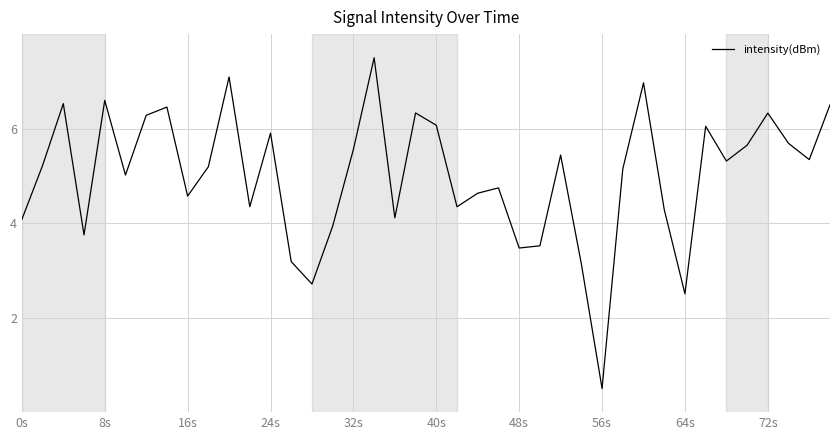

True or false: the data has more than 1 interior local peaks.

True